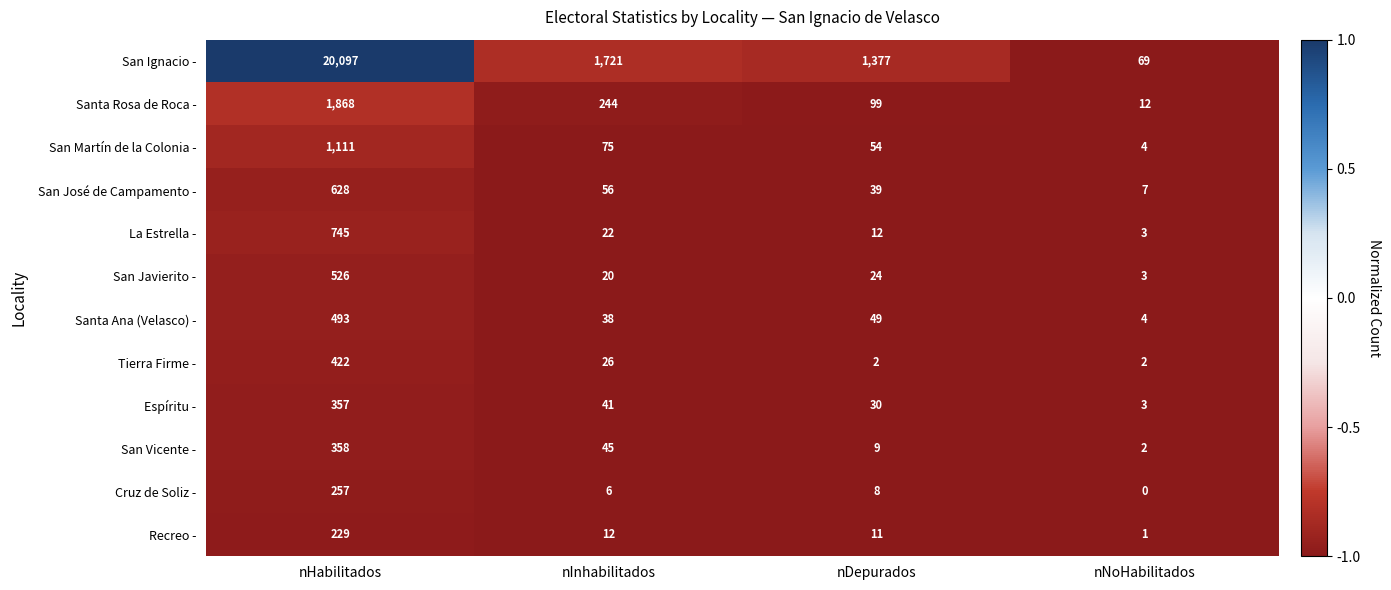

What is the maximum value for Tierra Firme -?

422